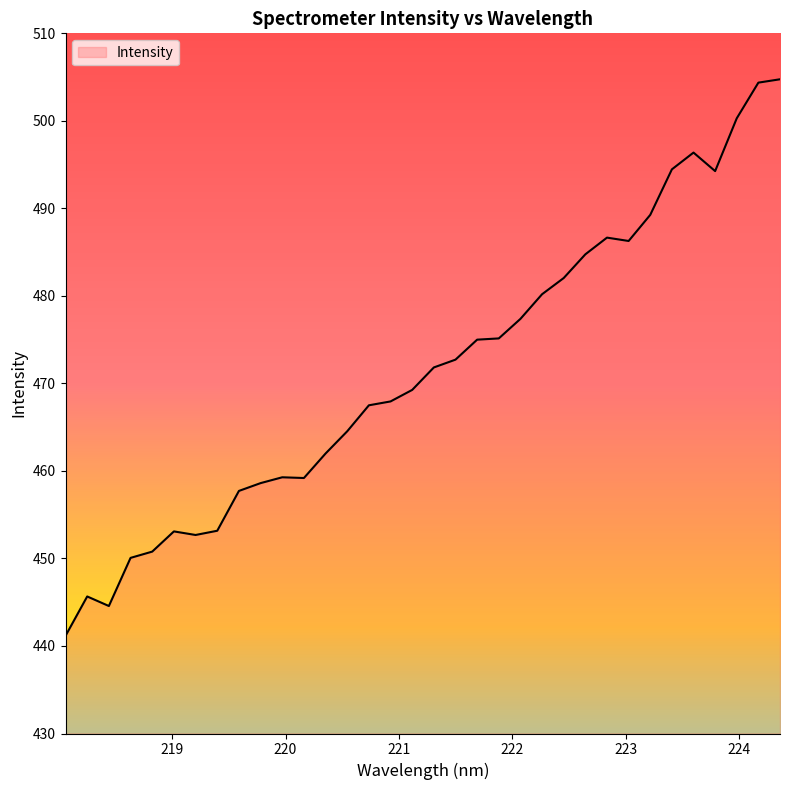

What is the maximum value shown in the chart?

504.8